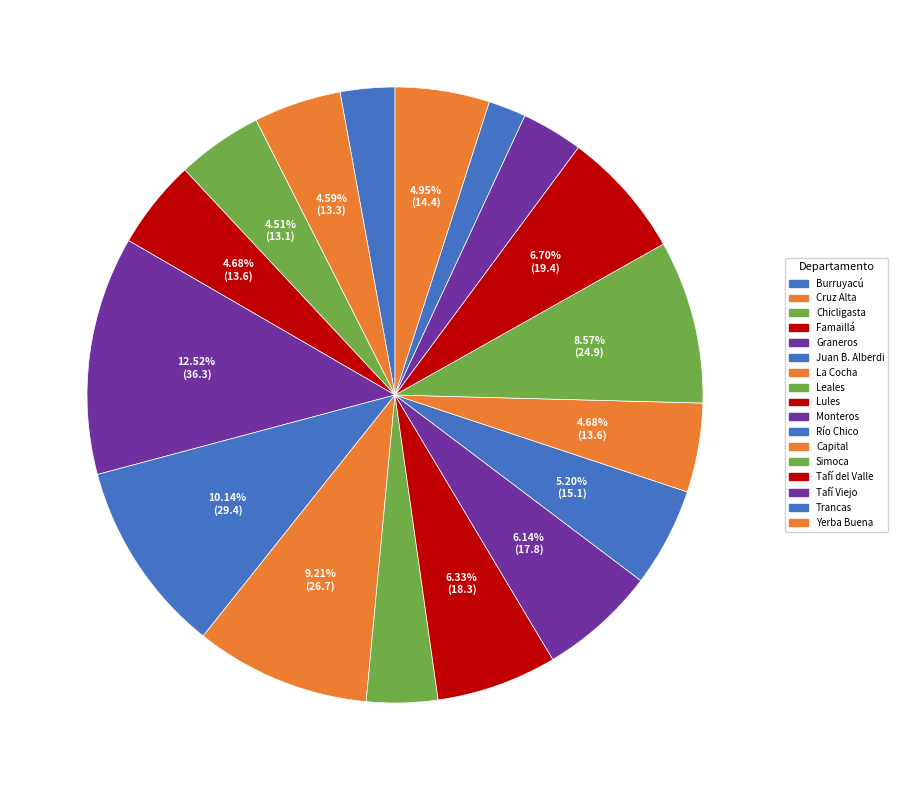

How many segments does this pie chart have?

17